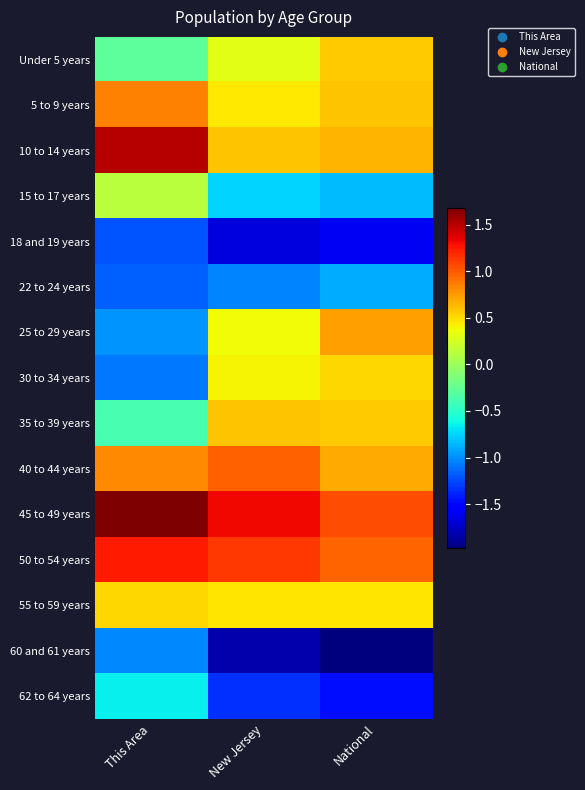

What is the difference between the highest and lowest values at National?

3.0